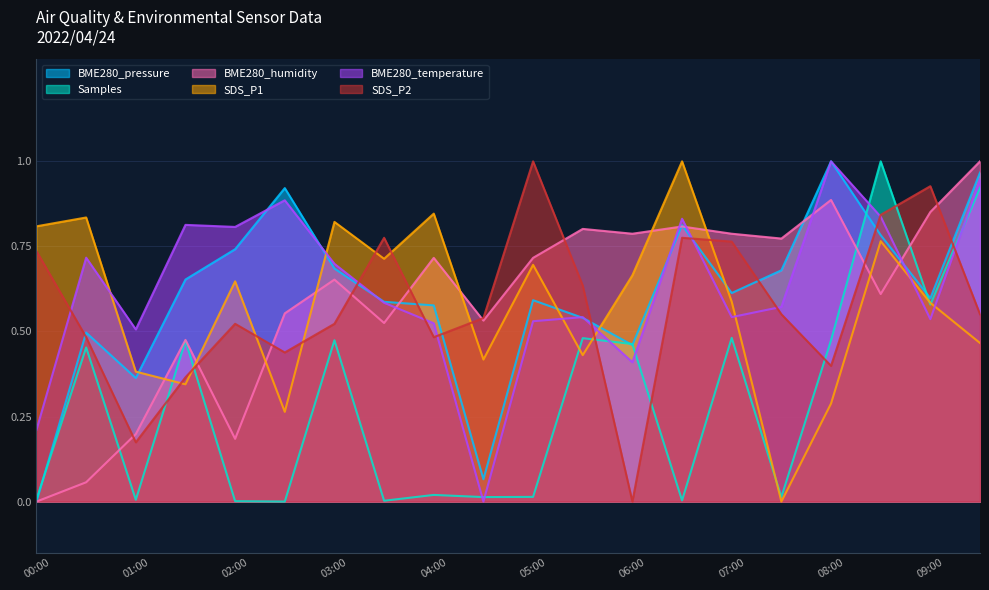

How many times do SDS_P1 and BME280_pressure cross each other?

5